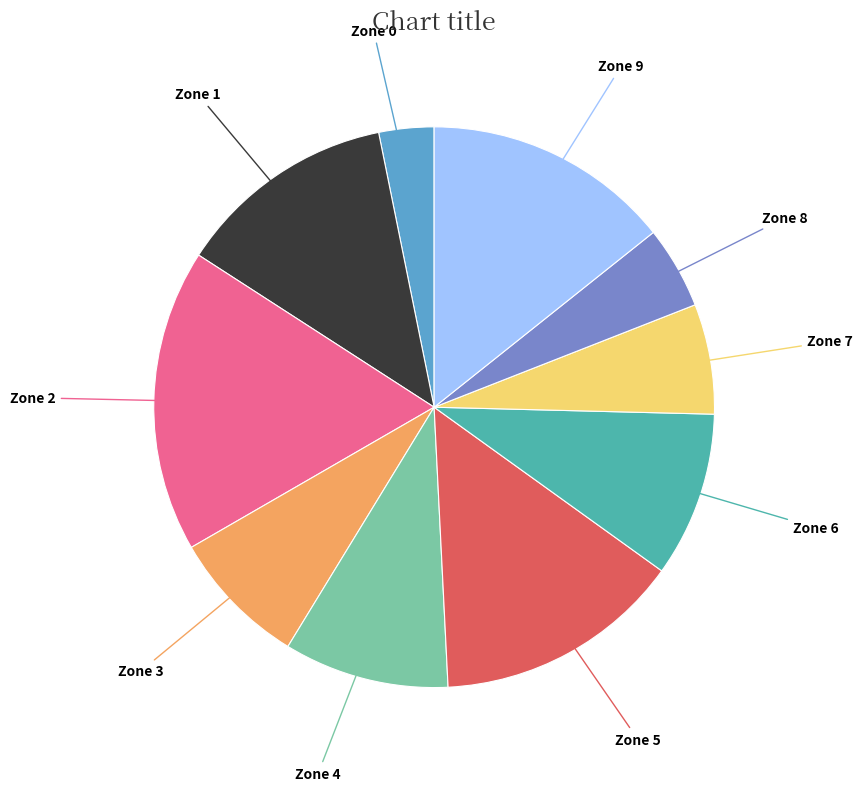

Does any single category account for the majority?

No